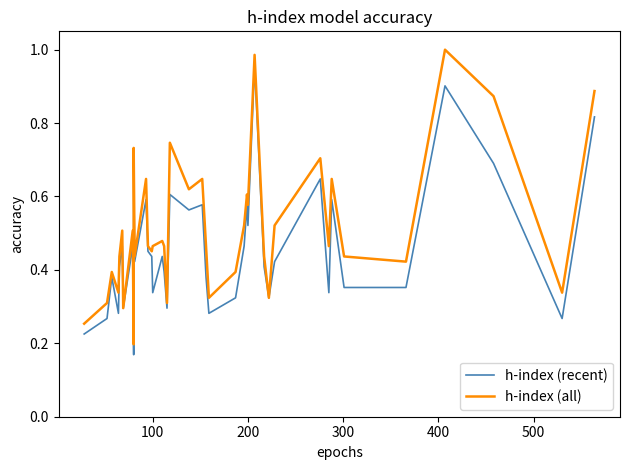

At how many categories does at least one series exceed 0?

40